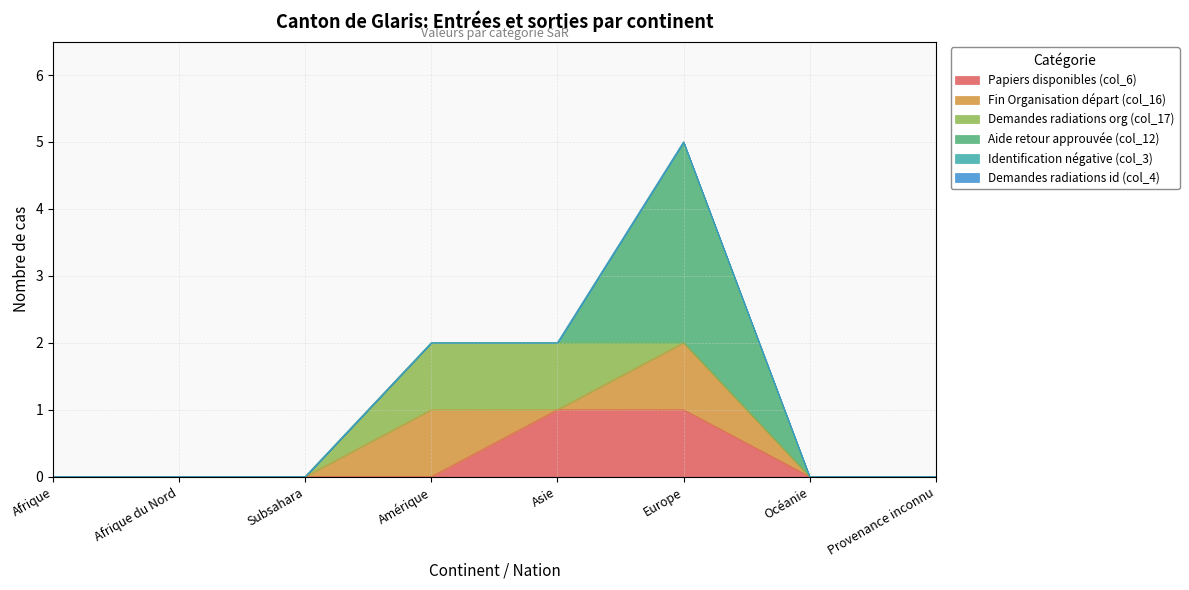

True or false: Papiers disponibles (col_6) and Identification négative (col_3) intersect in this chart.

False